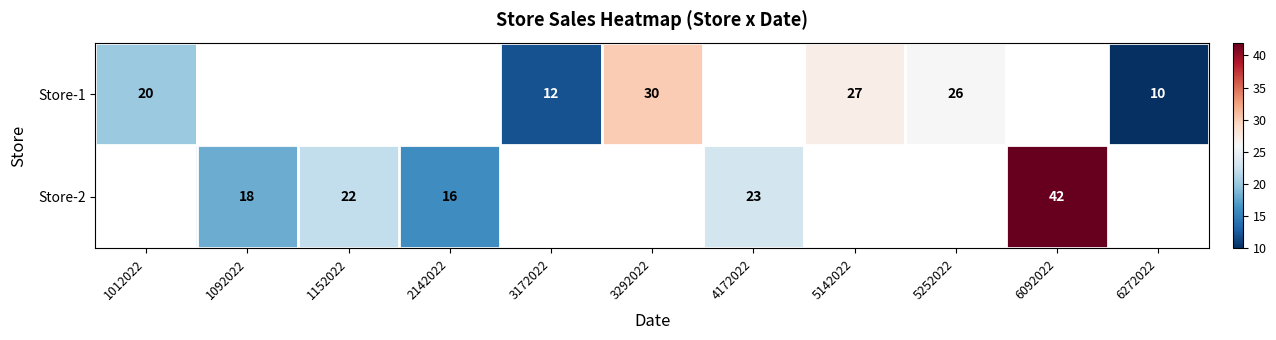

Between 3172022 and 6272022, which is larger?

3172022